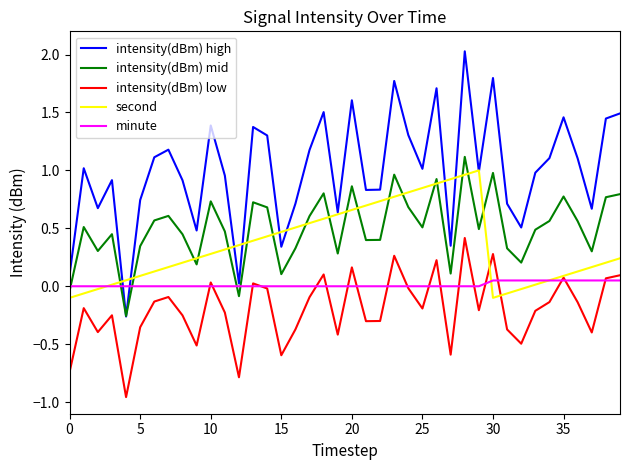

Which series has the largest total across all categories?

intensity(dBm) high